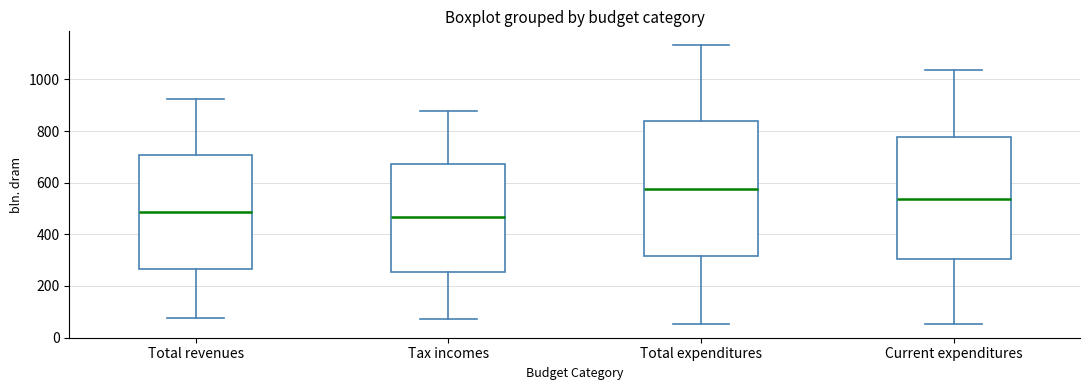

Which box has the lowest median line?

Tax incomes